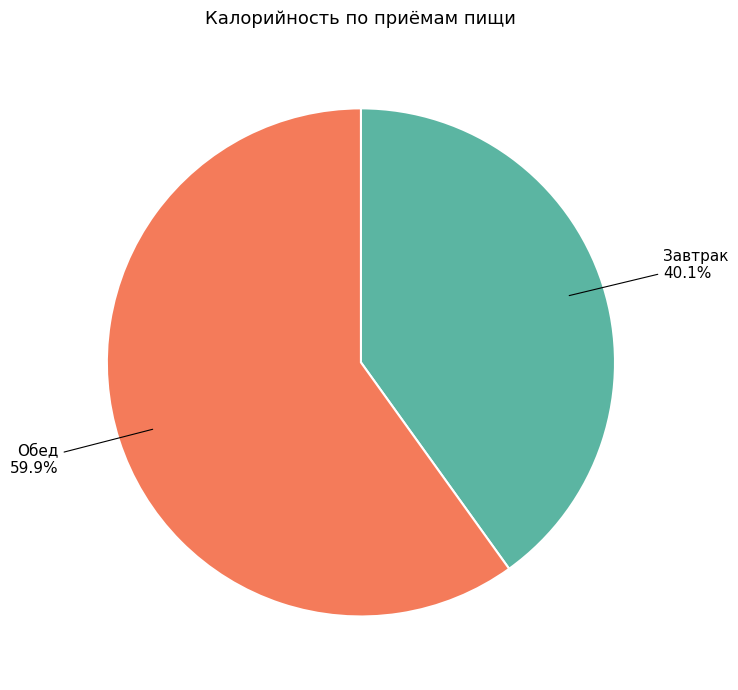

How many segments does this pie chart have?

2